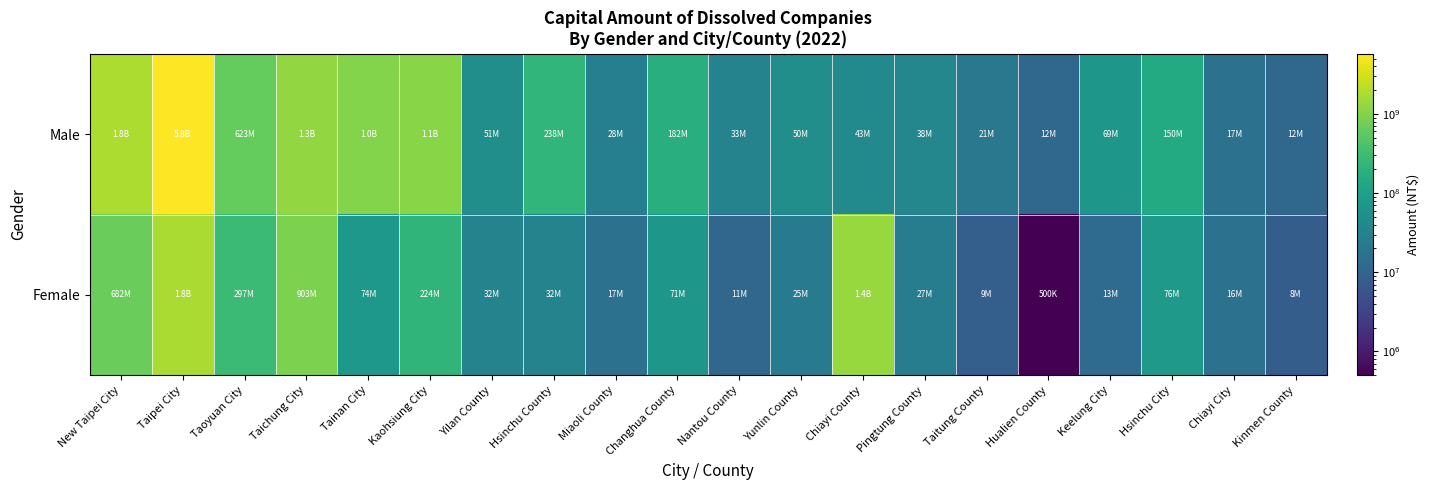

Rank the series at Chiayi City from highest to lowest value.

Male, Female